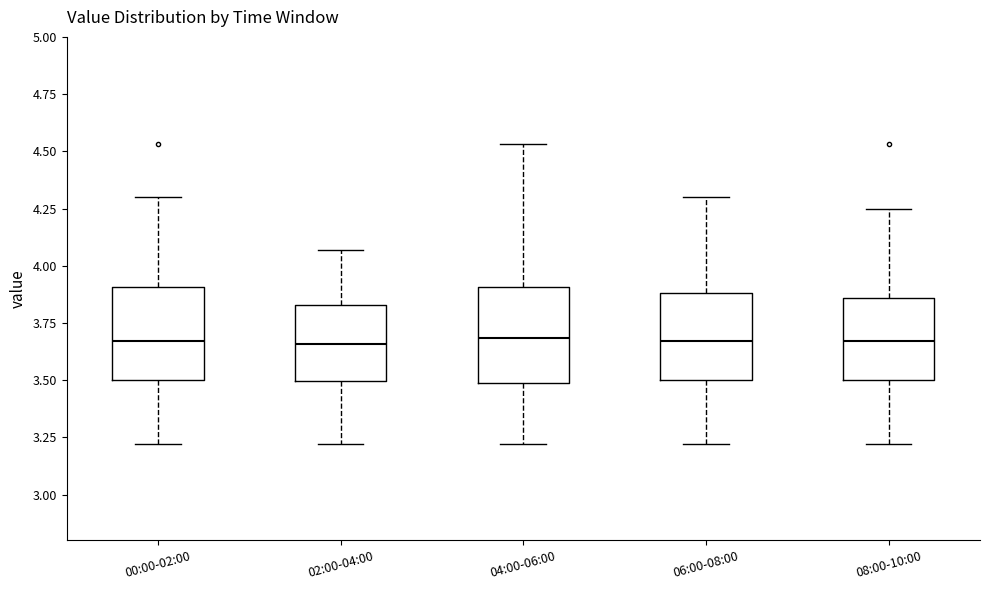

Reading left to right, transcribe this box plot: for each box, give where its median line is, the range the box spans, and where its two whiskers end, as read against the y-axis. The values are not printed on the chart, so give them approximately, as read against the axis.

00:00-02:00: median 3.65, box 3.50 to 3.90, whiskers 3.20 to 4.30
02:00-04:00: median 3.65, box 3.50 to 3.85, whiskers 3.20 to 4.05
04:00-06:00: median 3.70, box 3.50 to 3.90, whiskers 3.20 to 4.55
06:00-08:00: median 3.65, box 3.50 to 3.90, whiskers 3.20 to 4.30
08:00-10:00: median 3.65, box 3.50 to 3.85, whiskers 3.20 to 4.25